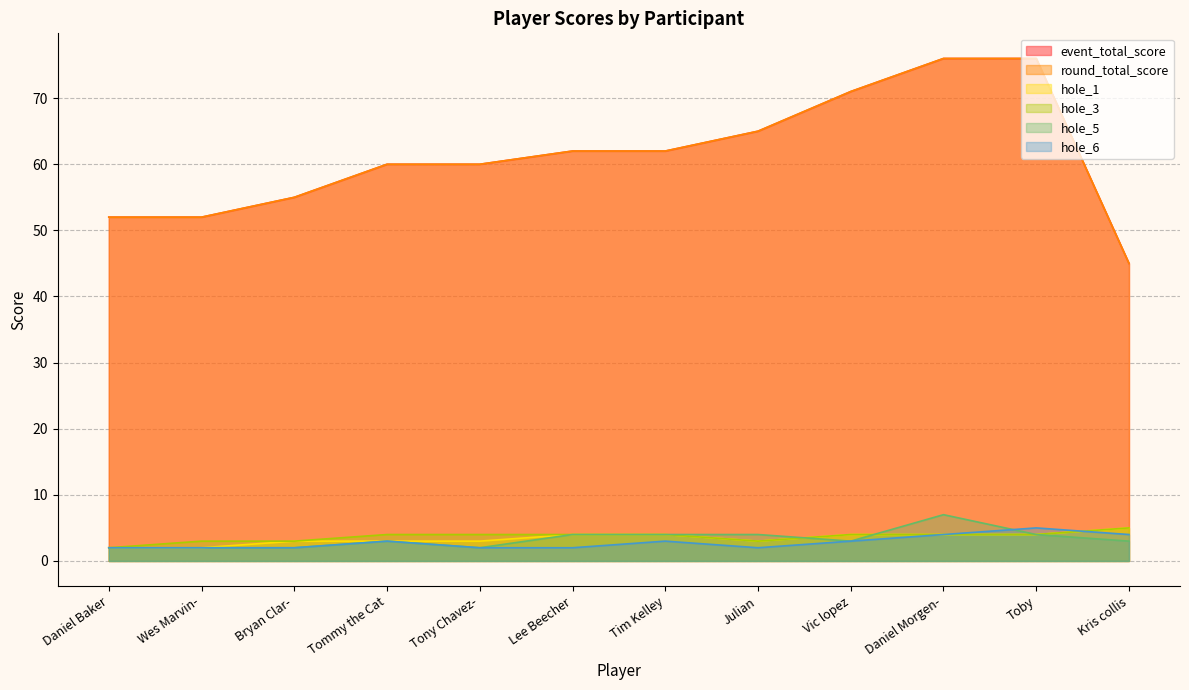

True or false: hole_1 and round_total_score cross at least once.

False